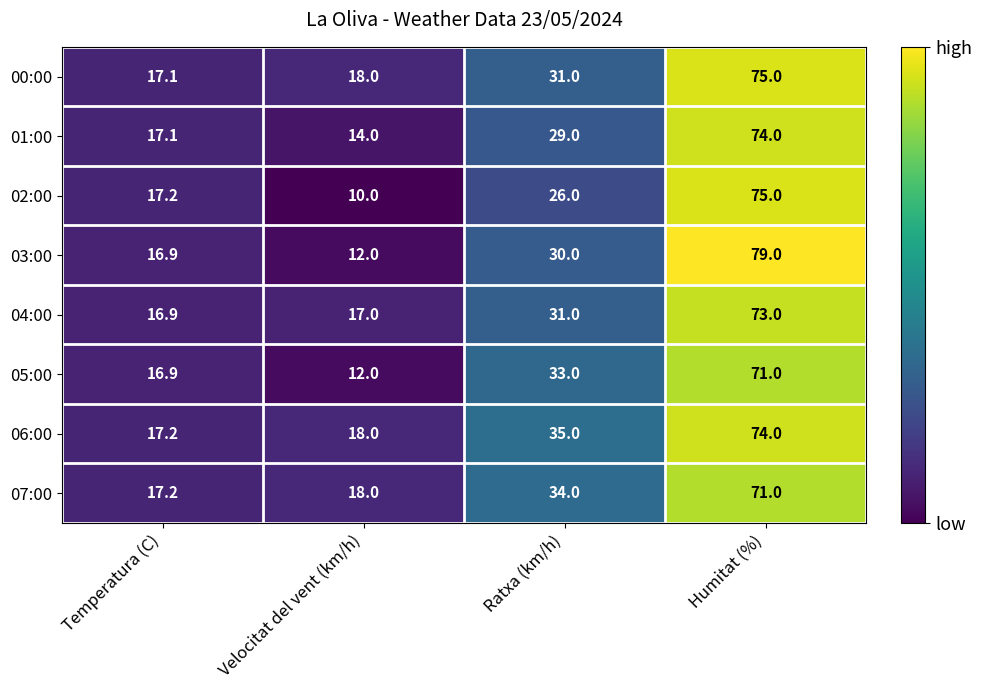

What is the greatest value displayed?

79.0